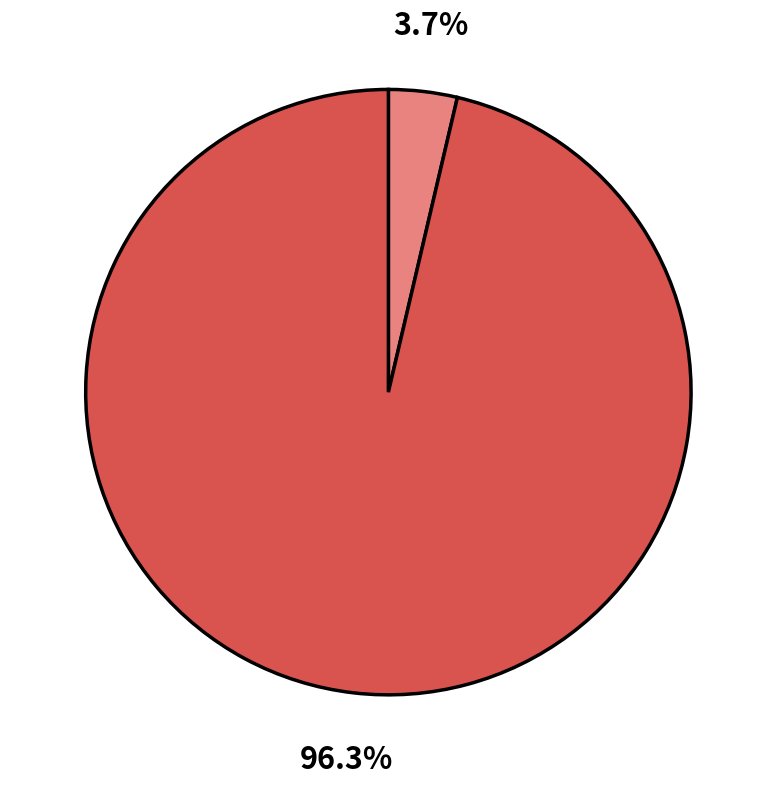

Is there a majority slice in this chart?

Yes